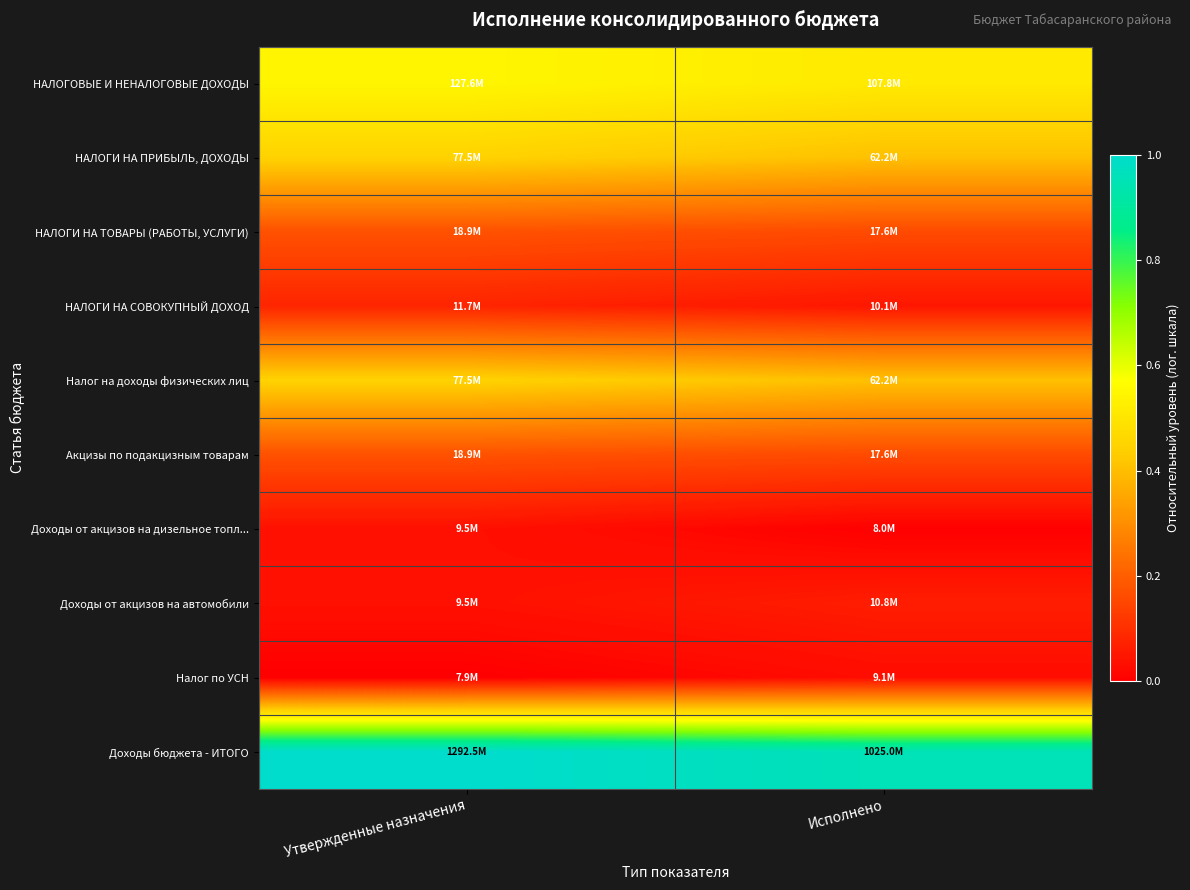

Between Утвержденные назначения and Исполнено, which series saw the biggest shift?

Доходы бюджета - ИТОГО